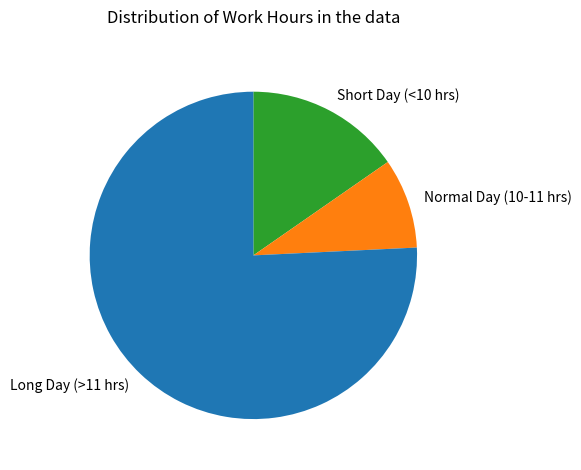

How many segments does this pie chart have?

3